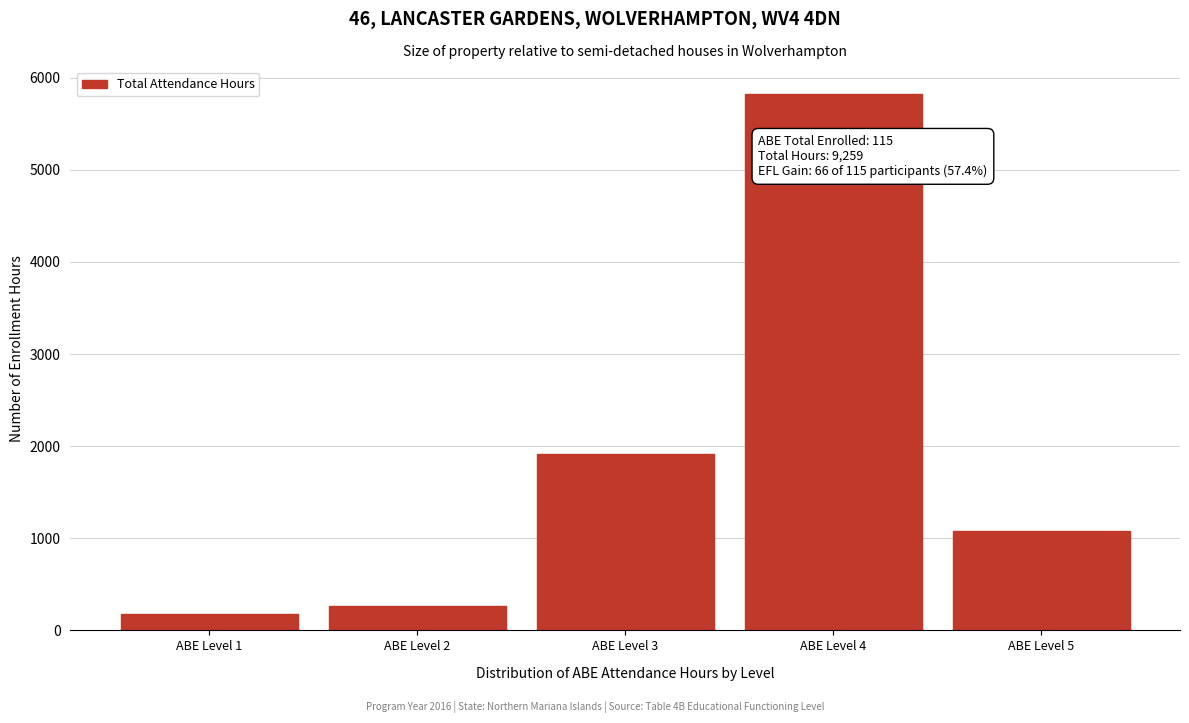

Reading right to left, list all the values displayed in this chart.

ABE Level 5=1076	ABE Level 4=5823	ABE Level 3=1919	ABE Level 2=263	ABE Level 1=178